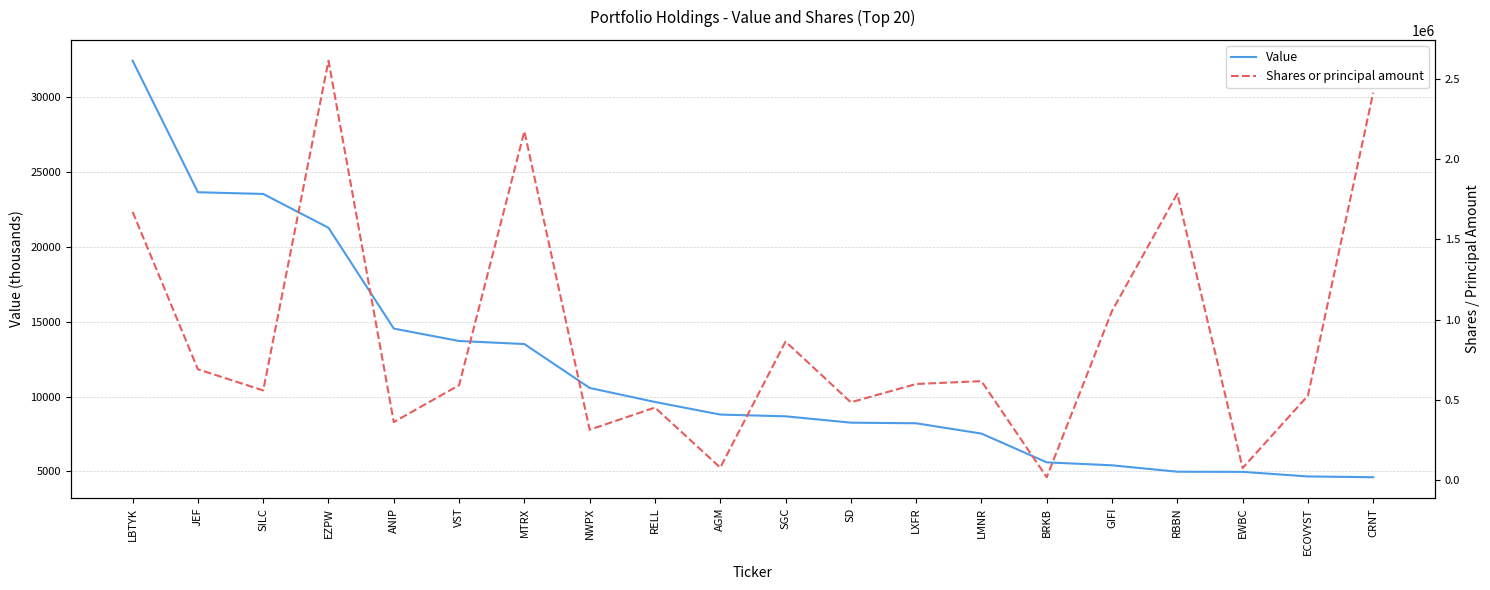

Reading left to right, transcribe all the data shown in this chart.

Value: LBTYK=32448	JEF=23656	SILC=23541	EZPW=21281	ANIP=14541	VST=13713	MTRX=13509	NWPX=10574	RELL=9637	AGM=8795	SGC=8678	SD=8254	LXFR=8212	LMNR=7524	BRKB=5601	GIFI=5403	RBBN=4975	EWBC=4965	ECOVYST=4658	CRNT=4607
Shares or principal amount: LBTYK=1670014	JEF=690069	SILC=558510	EZPW=2611214	ANIP=361447	VST=591057	MTRX=2171934	NWPX=313773	RELL=451818	AGM=78032	SGC=862586	SD=484650	LXFR=598536	LMNR=616227	BRKB=18133	GIFI=1053199	RBBN=1783251	EWBC=75344	ECOVYST=525684	CRNT=2412135